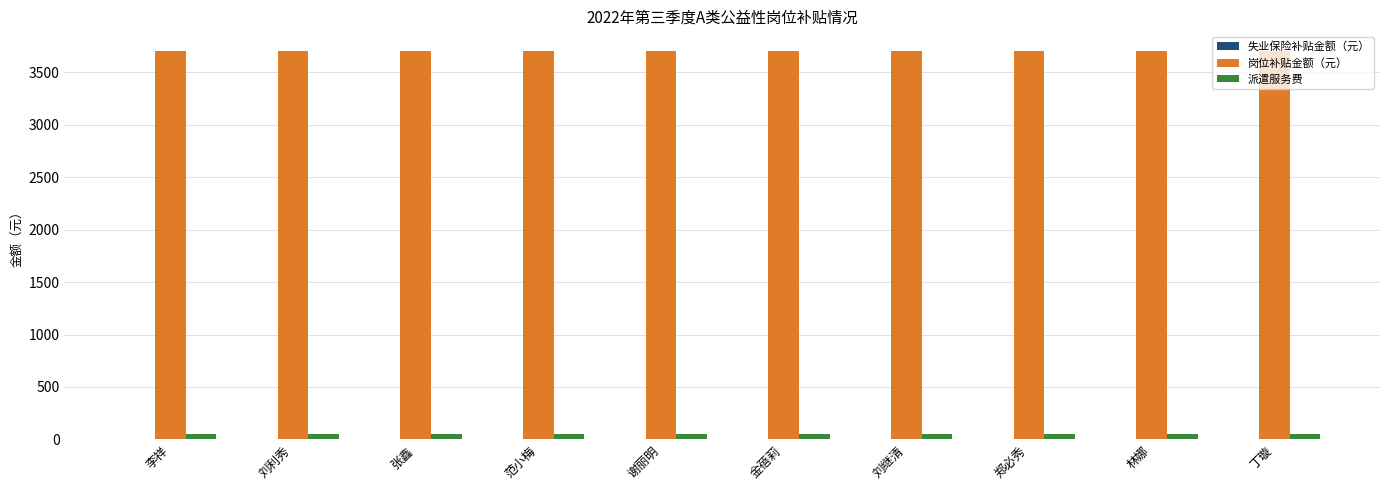

What is the average value of the 派遣服务费 series?

50